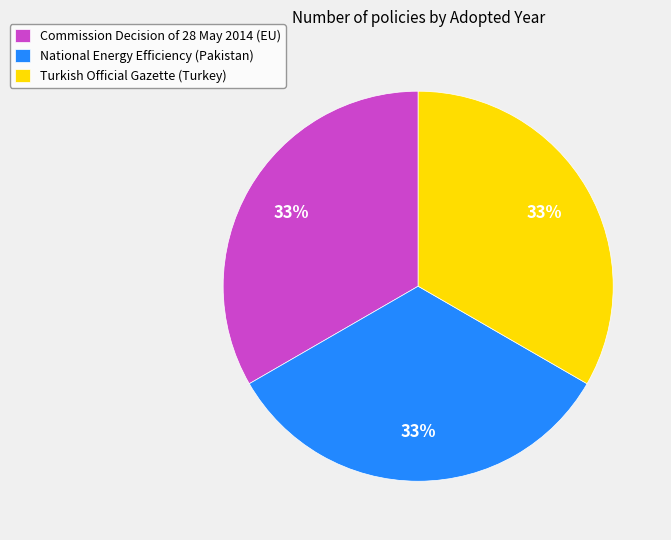

To the nearest percent, what is the average slice percentage?

33%